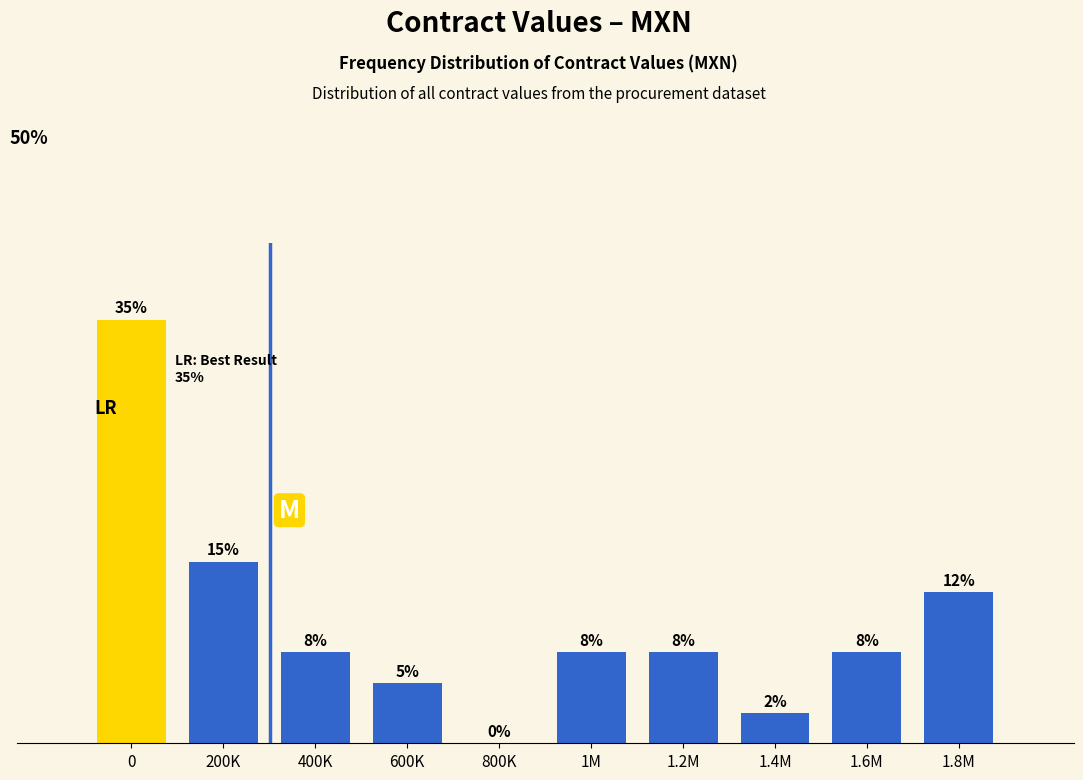

Are the bars horizontal?

No